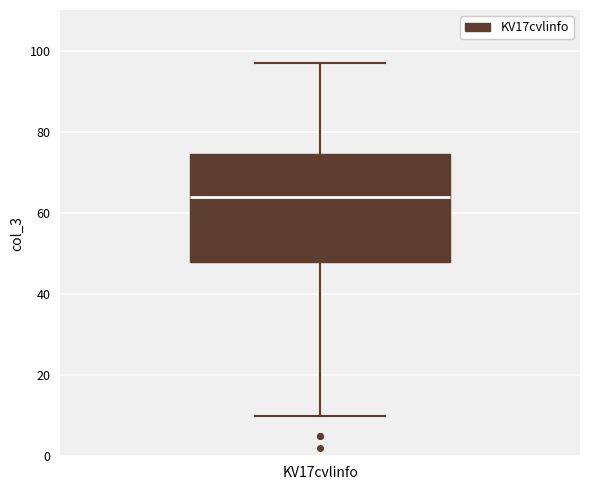

Read this box plot against the y-axis: the position of the median line, the range covered by the box, and the ends of both whiskers. The values are not printed on the chart, so give them approximately, as read against the axis.

median 64, box 48 to 74, whiskers 10 to 98